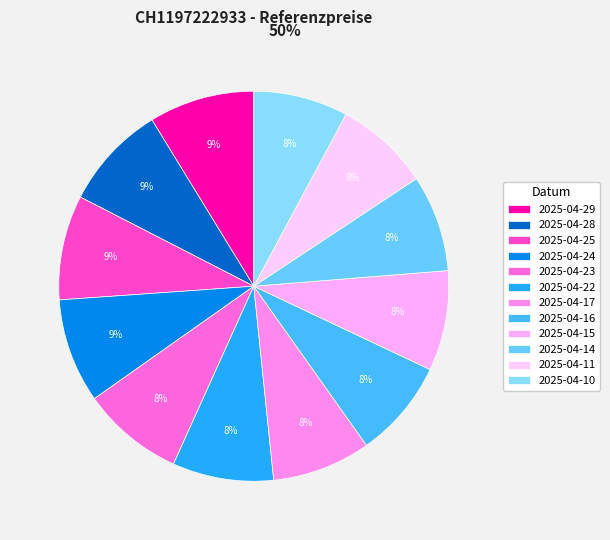

What is the ratio of the value at 2025-04-17 to the value at 2025-04-22?

1.0